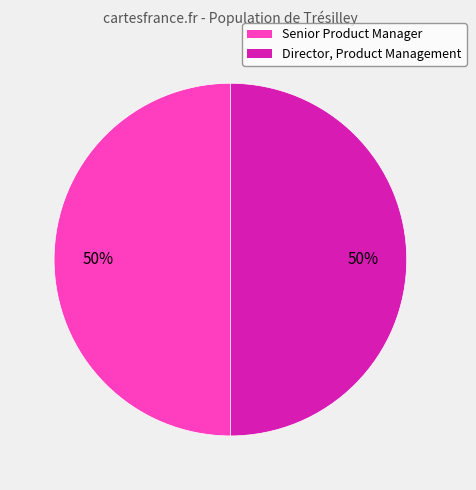

To the nearest percent, what is the average slice percentage?

50%